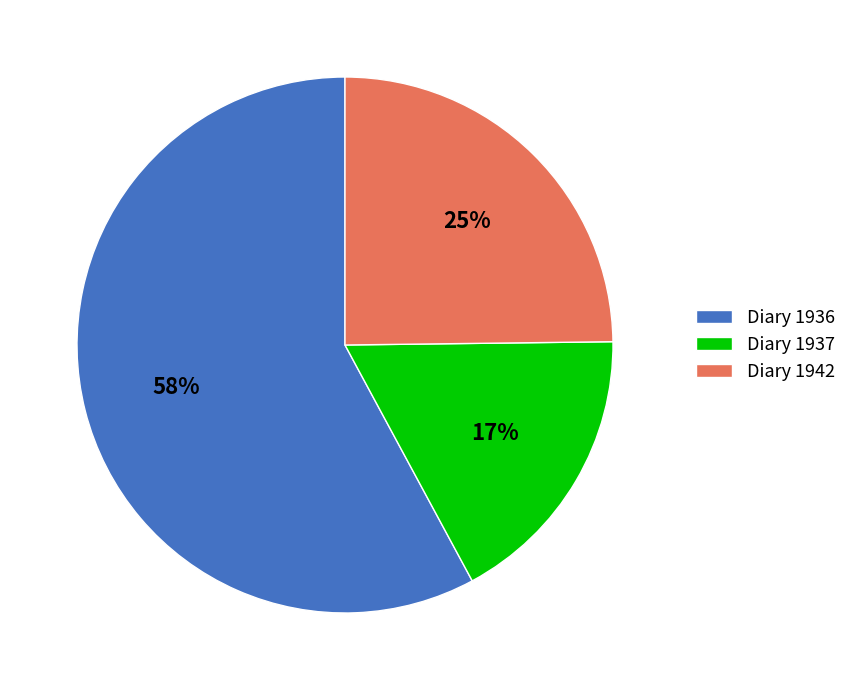

What percentage is the Diary 1936 slice, to the nearest percent?

58%